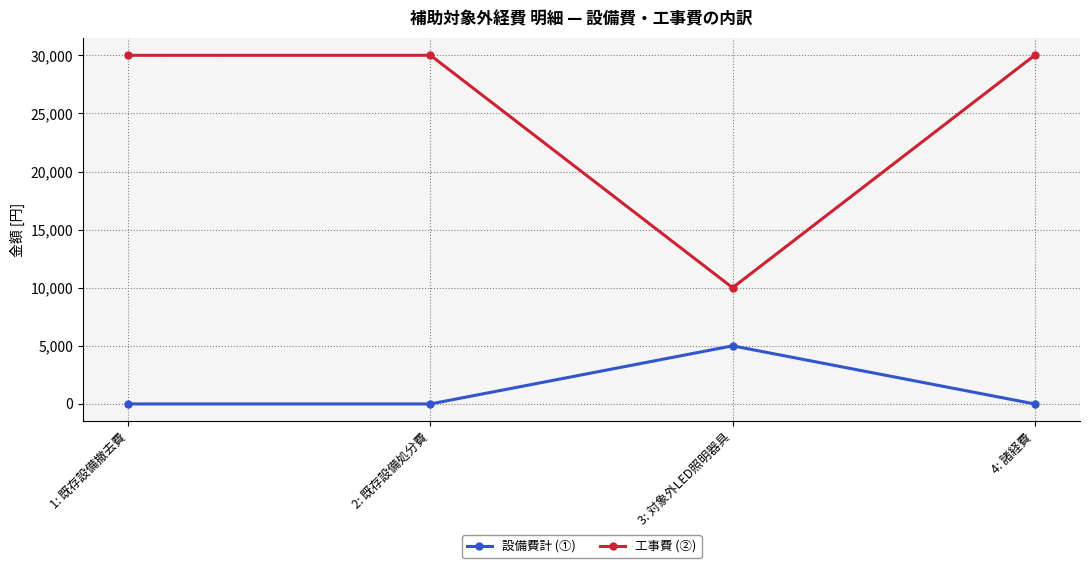

Reading left to right, extract all data points from this chart.

設備費計 (①): 0	0	5000	0
工事費 (②): 30000	30000	10000	30000